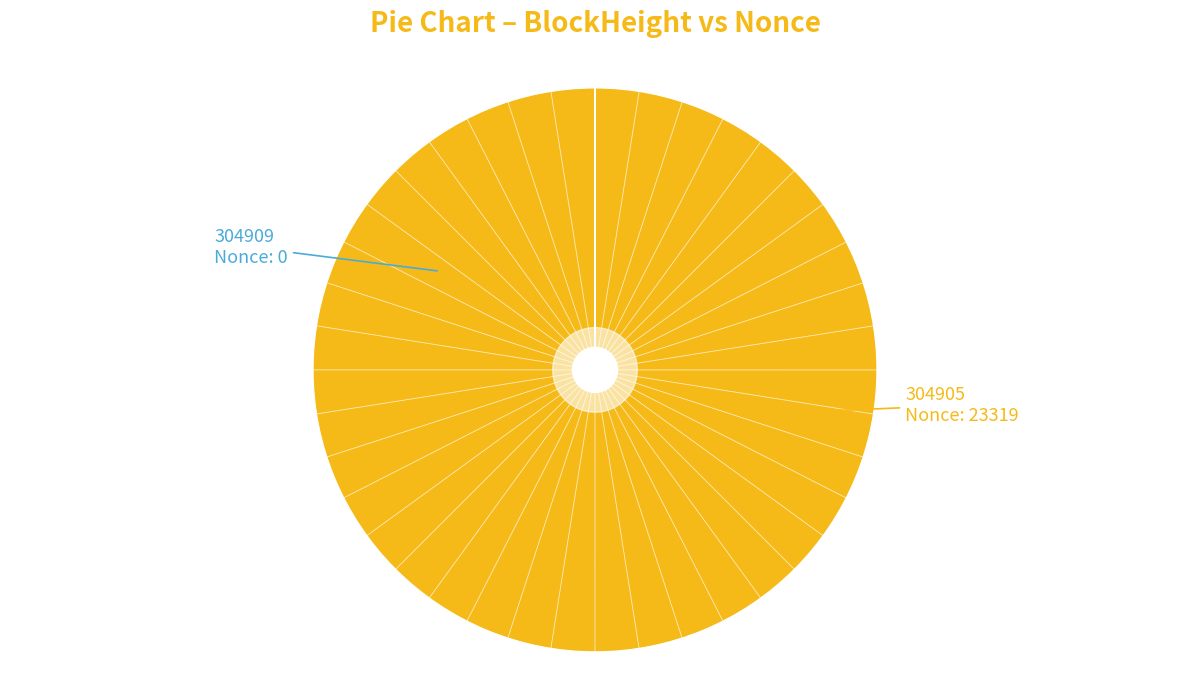

Does any single category account for the majority?

Yes